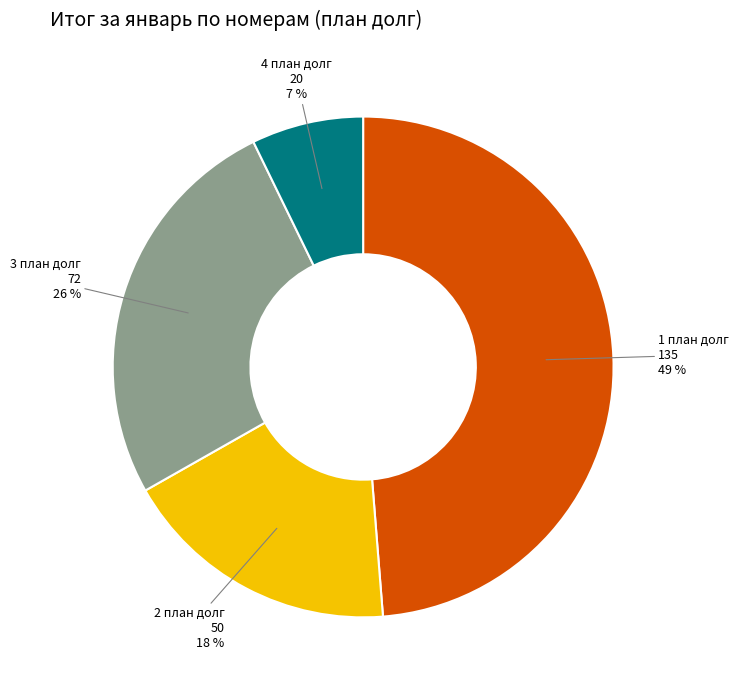

How many slices are in this pie chart?

4